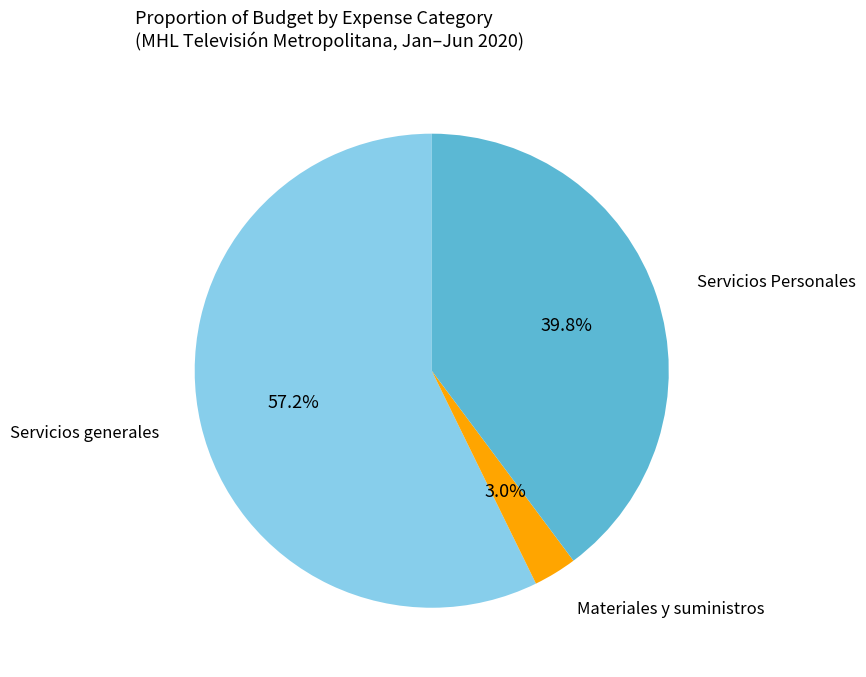

True or false: Servicios Personales accounts for 57% of the total.

True